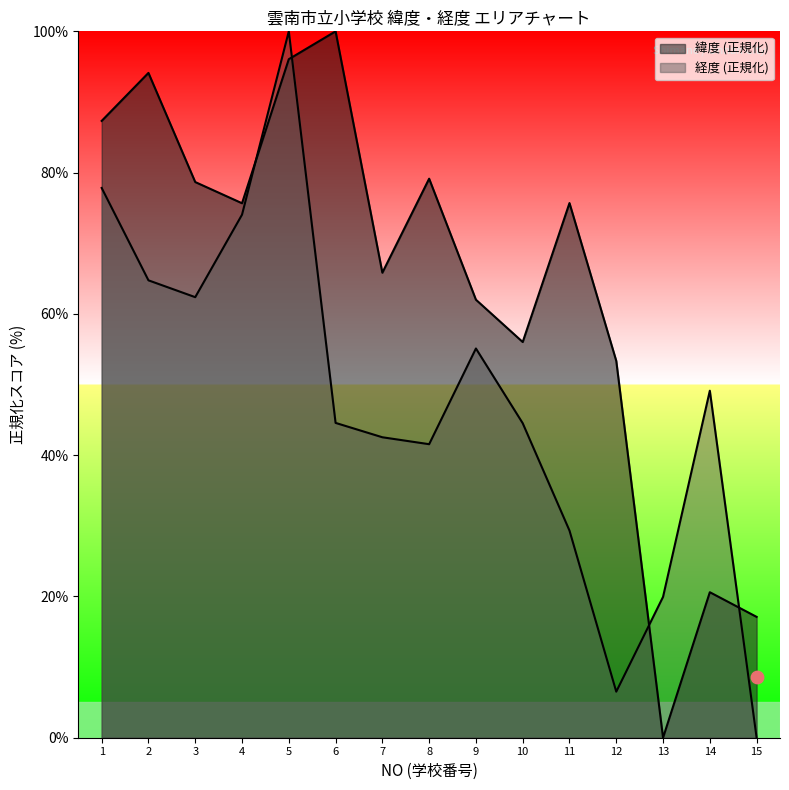

Is the value of 緯度 at 12 greater than the value of 経度 at 6?

Yes